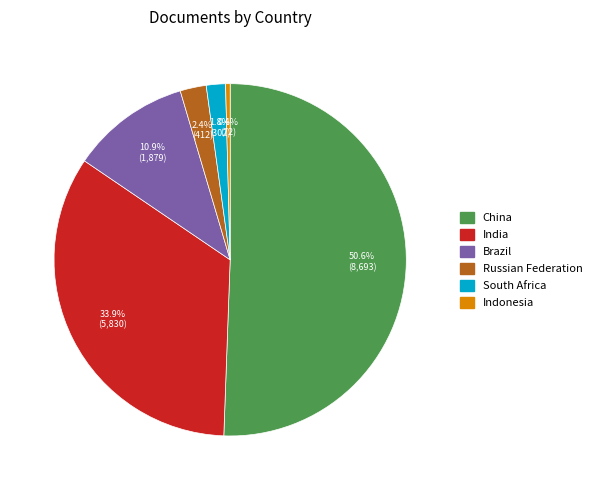

What is the smallest slice in the pie chart?

Indonesia